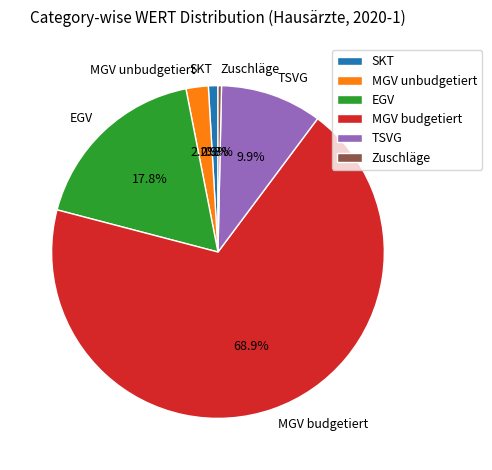

What is the smallest slice in the pie chart?

Zuschläge